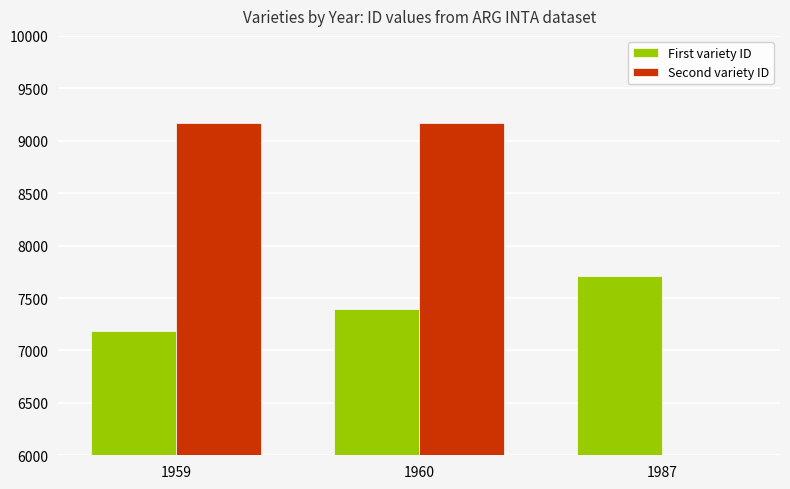

The value of First variety ID at 1959 is 4348. True or false?

False